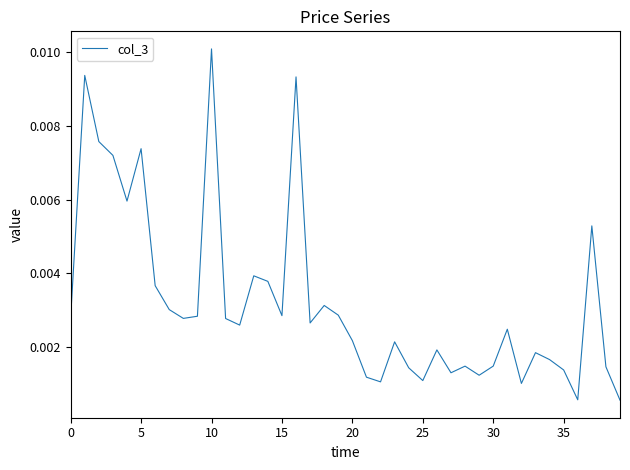

At which category does the chart reach its peak across all series?

10